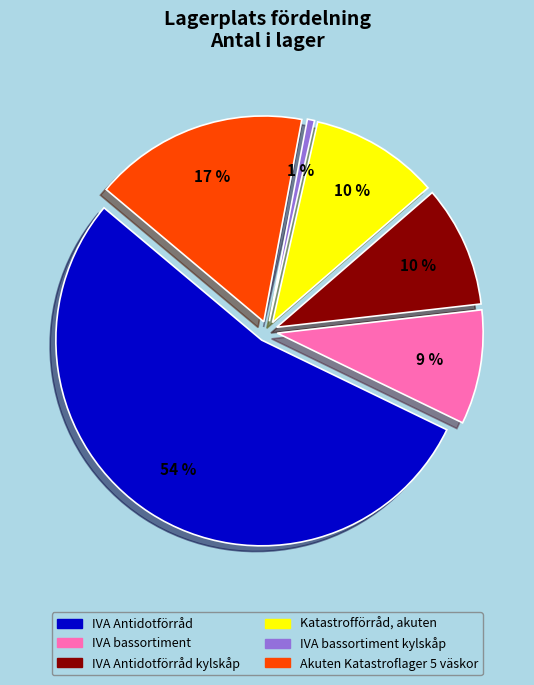

To the nearest percent, what is the average slice percentage?

17%